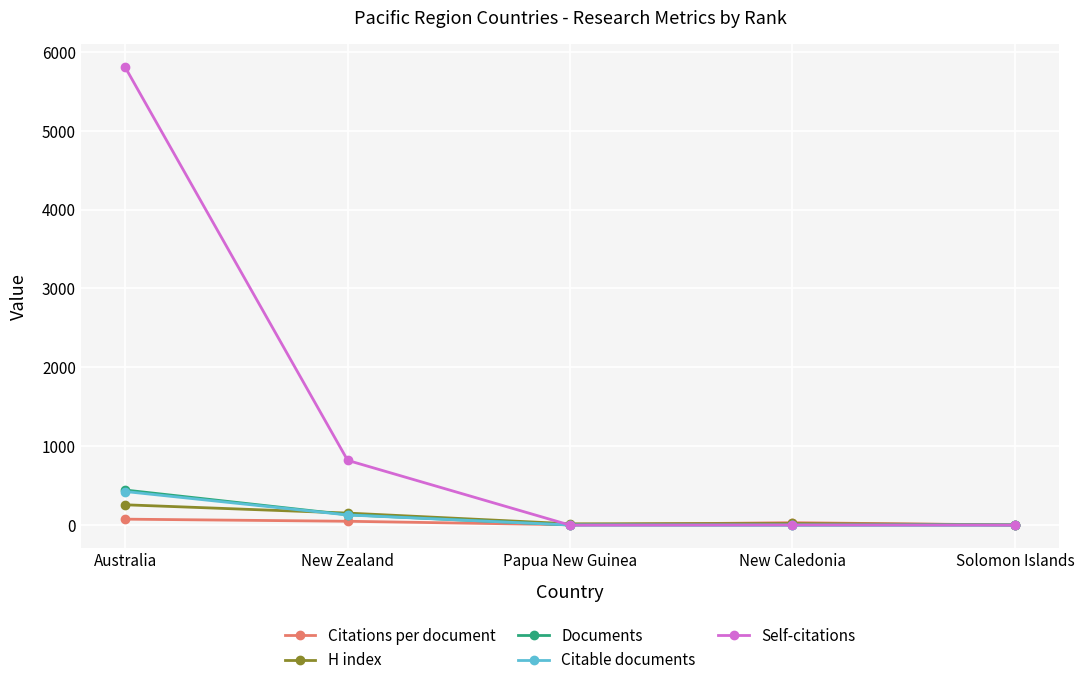

Which category has the highest value in the Documents series?

Australia